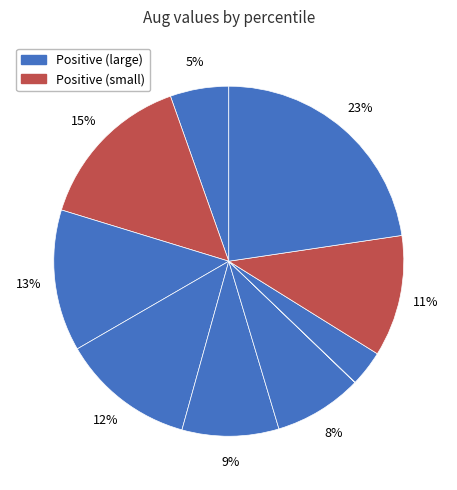

What is the largest slice in the pie chart?

pct95